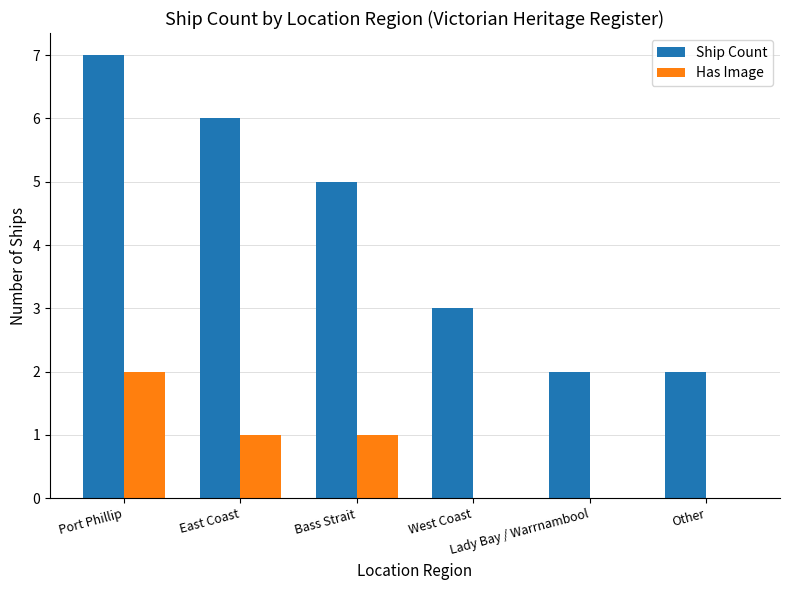

What is the sum of all Ship Count values?

25